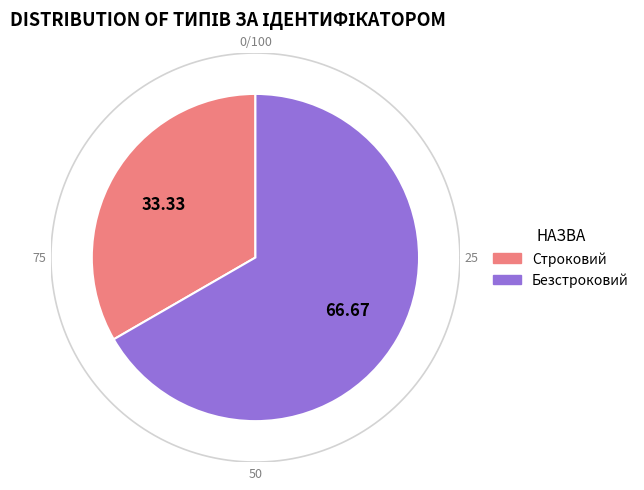

To the nearest percent, what is the difference between the Безстроковий and Строковий slice percentages?

33%